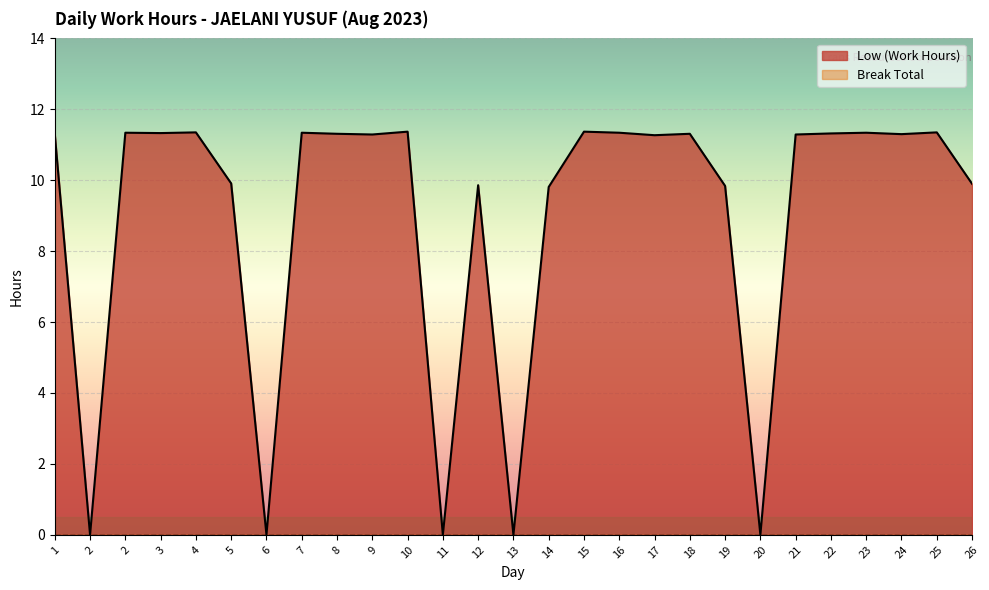

Reading left to right, transcribe all the data shown in this chart.

1=11.3	2=0.0	2=11.3	3=11.3	4=11.3	5=9.9	6=0.0	7=11.3	8=11.3	9=11.3	10=11.4	11=0.0	12=9.9	13=0.0	14=9.8	15=11.4	16=11.3	17=11.3	18=11.3	19=9.8	20=0.0	21=11.3	22=11.3	23=11.3	24=11.3	25=11.3	26=9.9